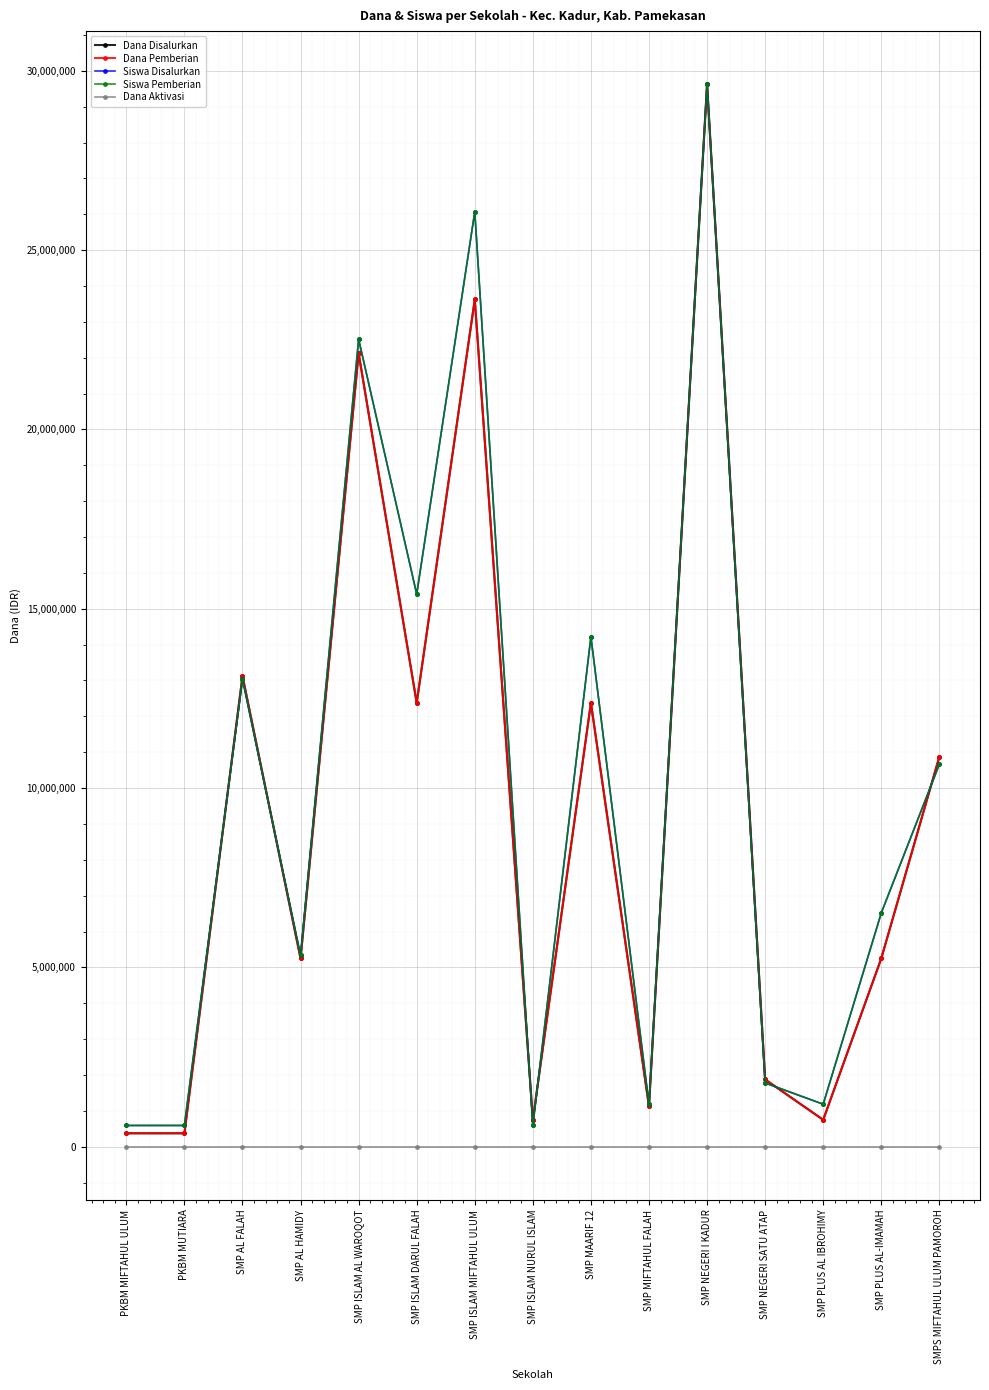

Does the chart have visible grid lines?

Yes